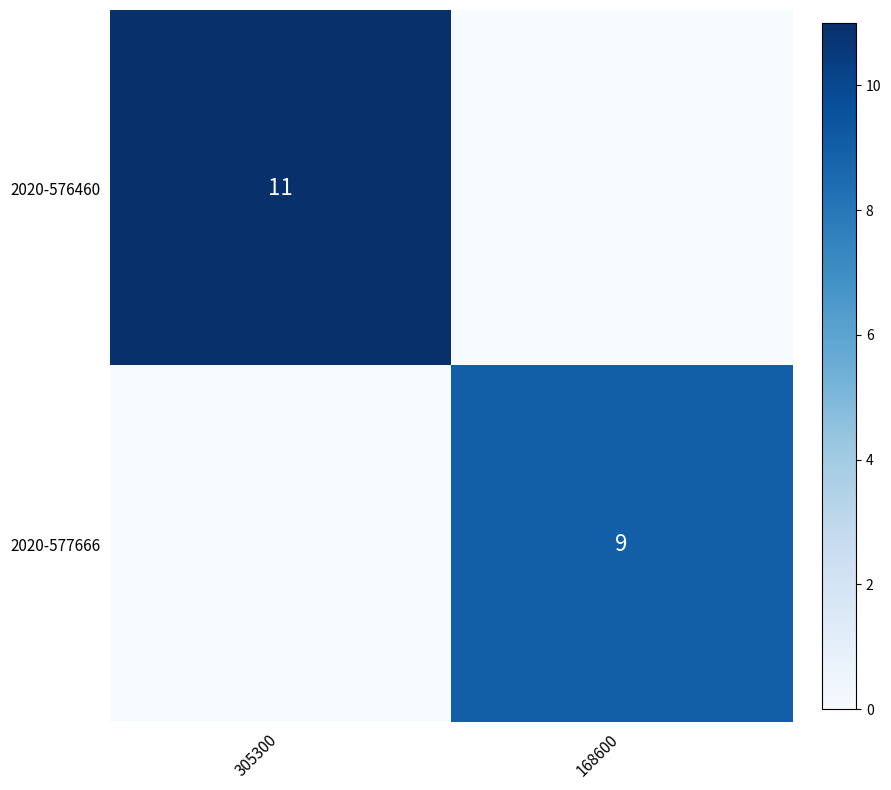

At which category does the chart reach its peak across all series?

305300